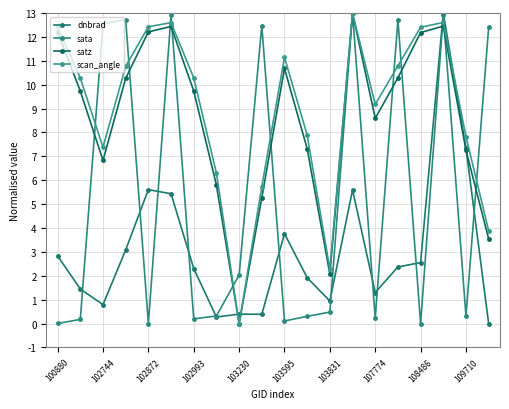

What is the difference between the maximum and minimum values in the dnbrad series?

13.0